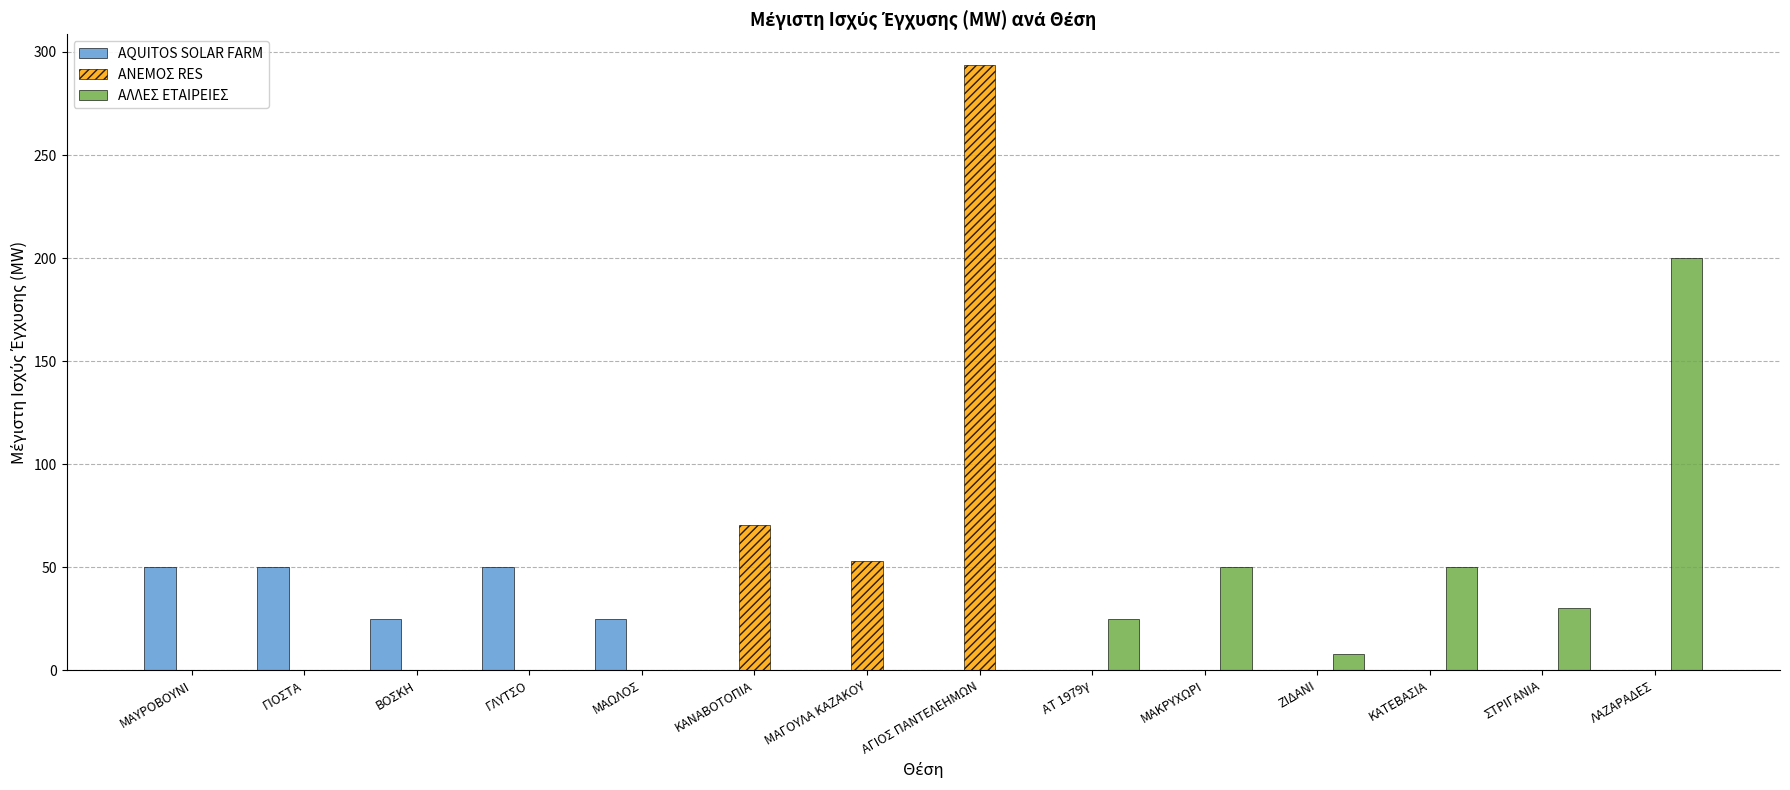

At which category is the sum across all series the highest?

ΑΓΙΟΣ ΠΑΝΤΕΛΕΗΜΩΝ